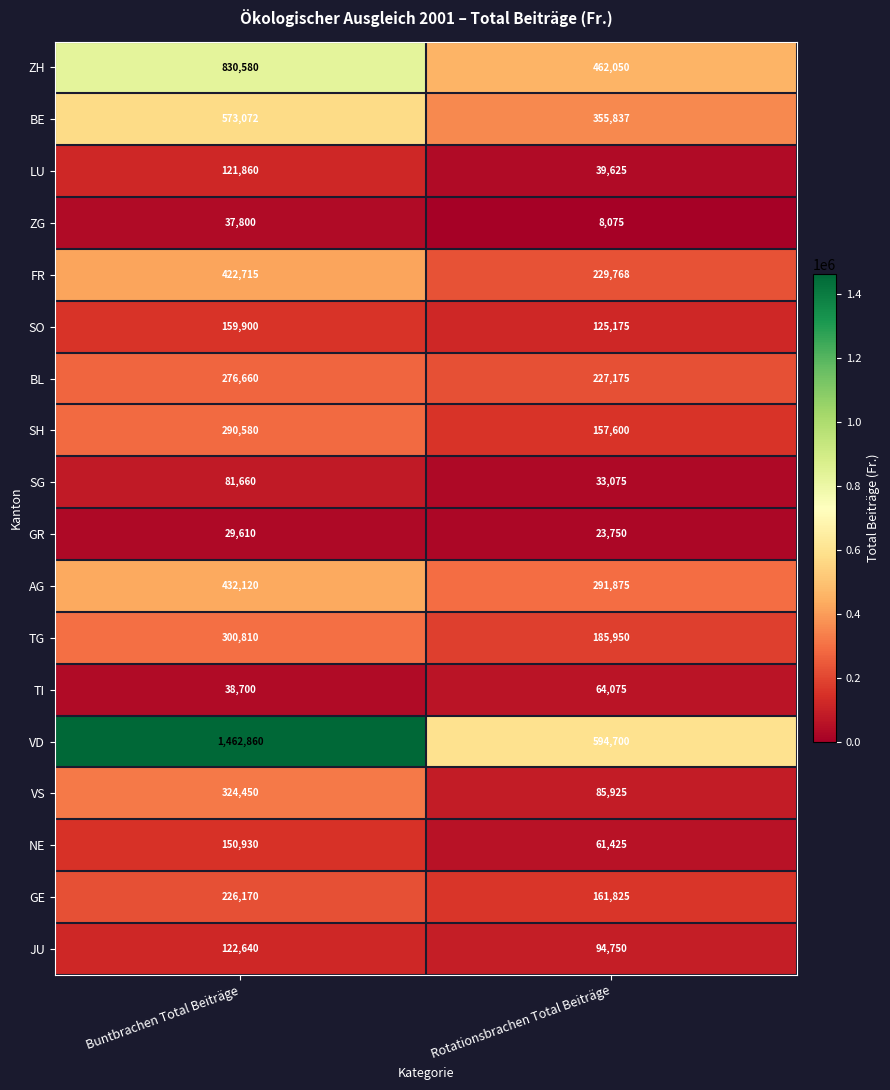

Which category has the lowest value across all series?

Rotationsbrachen Total Beiträge